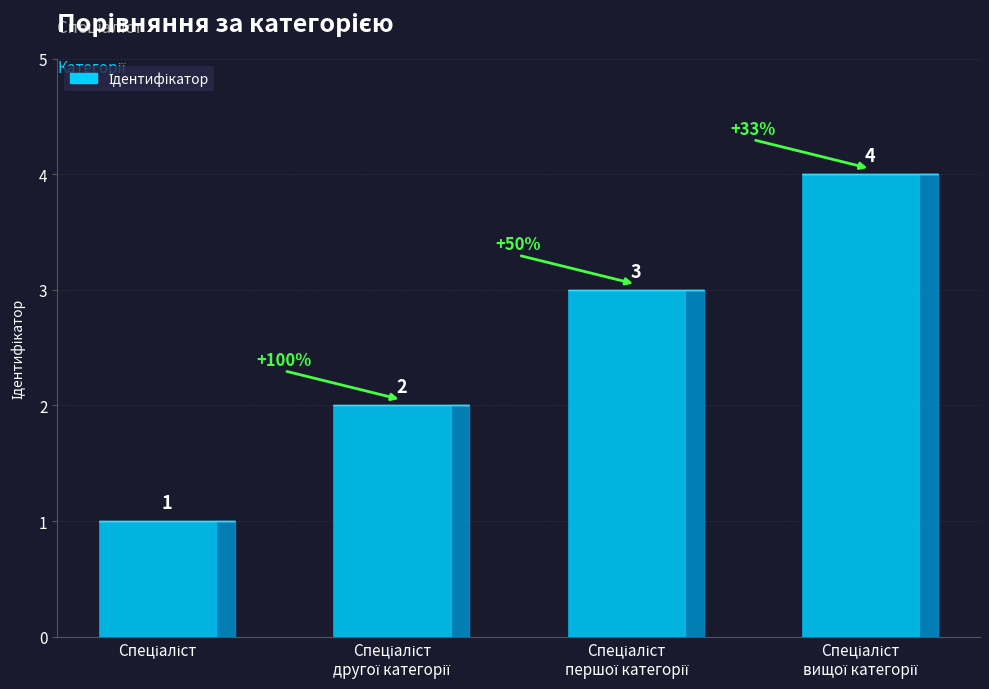

What position from the left is Спеціаліст вищої категорії?

4